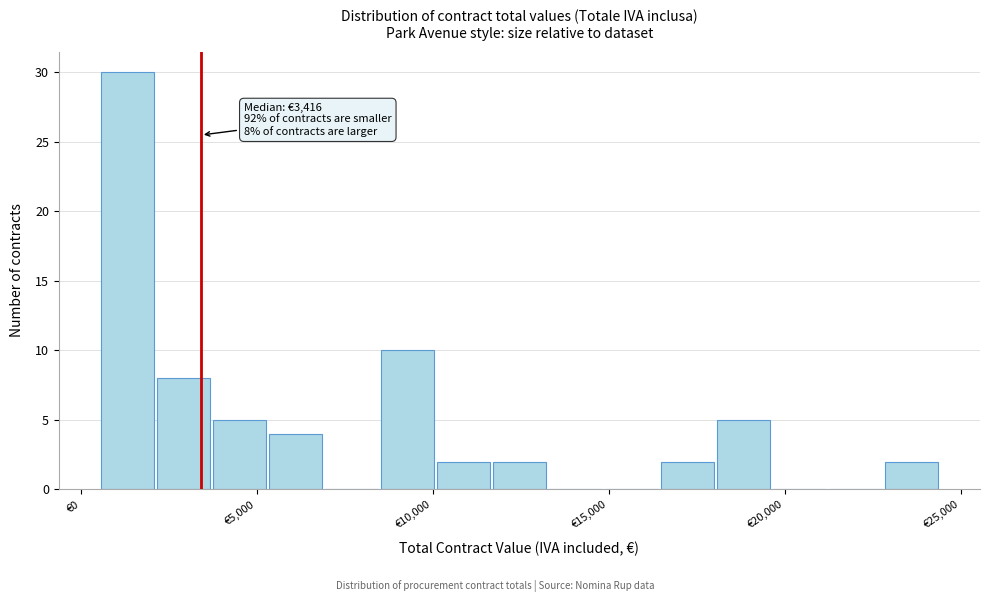

Around what value on the x-axis is the tallest bar? Give the approximate position of its centre, as read against the axis.

1500